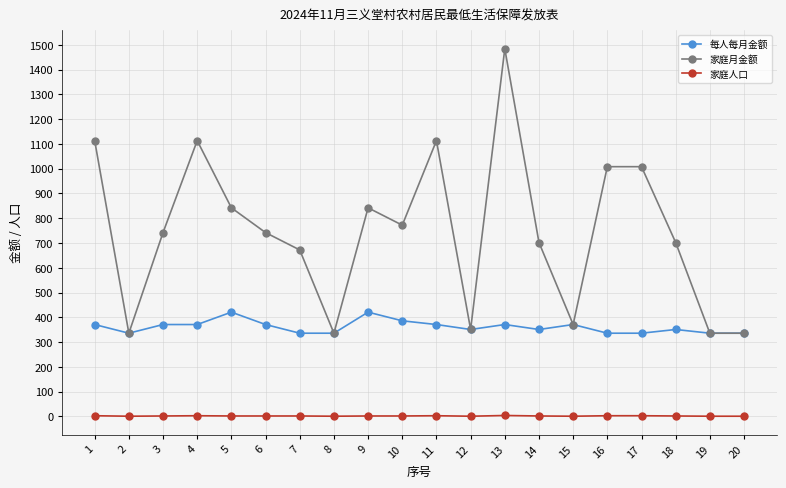

What are all the series names shown in the legend?

每人每月金额, 家庭月金额, 家庭人口